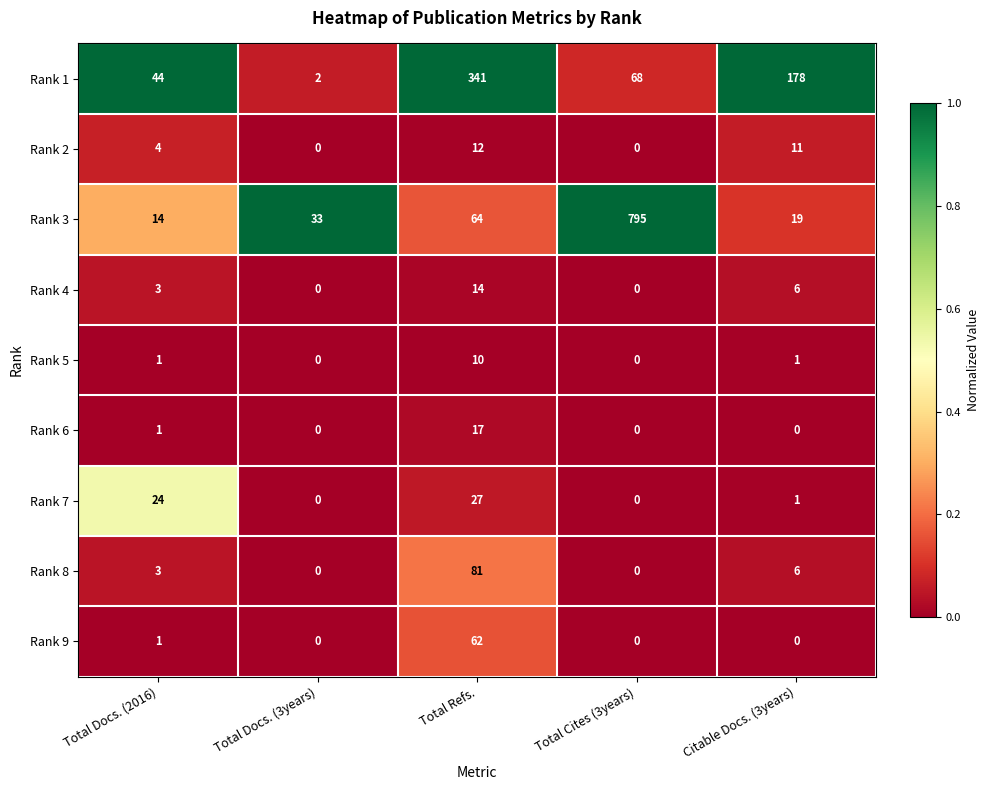

At which category is the sum across all series the highest?

Total Cites (3years)